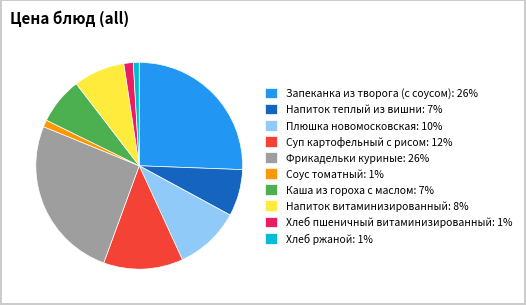

Which has a higher value, Фрикадельки куриные or Плюшка новомосковская?

Фрикадельки куриные